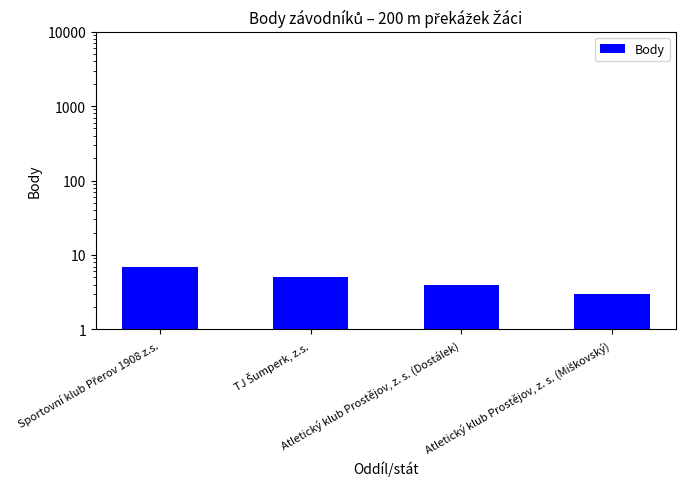

What is the difference between the maximum and minimum values?

4